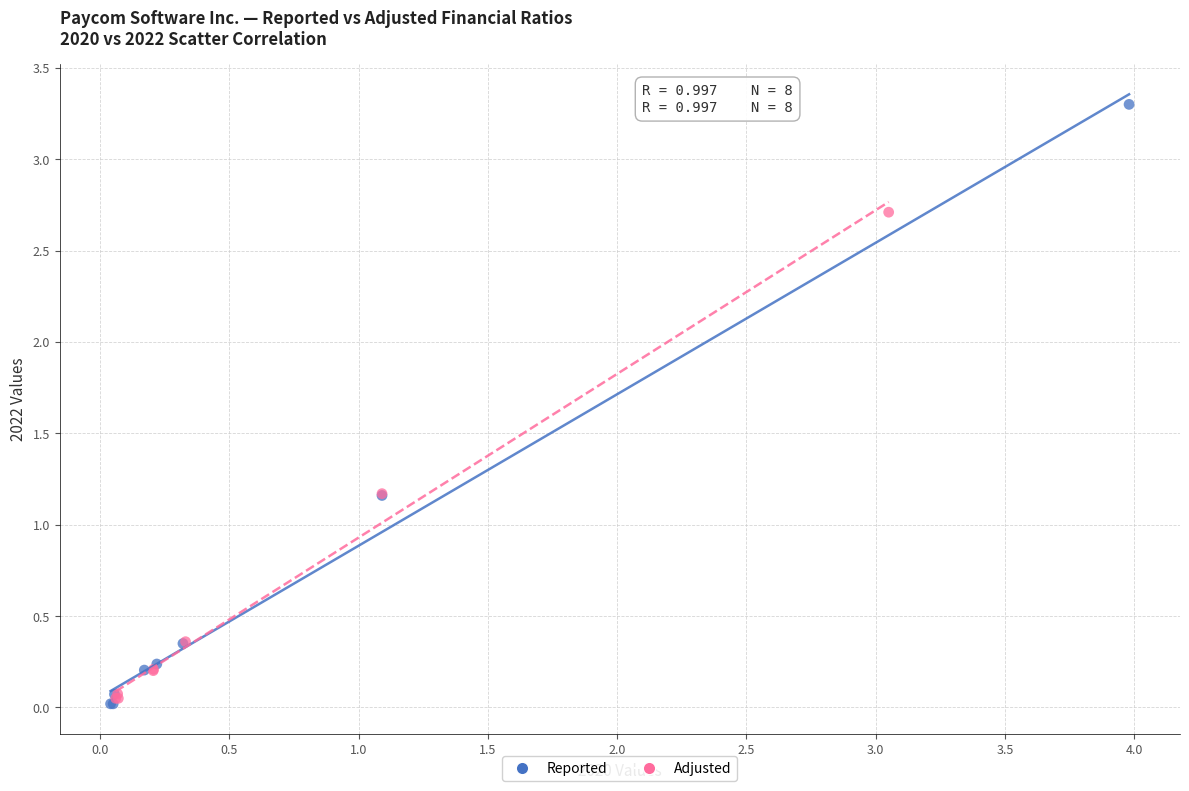

What are all the series names shown in the legend?

Reported, Adjusted